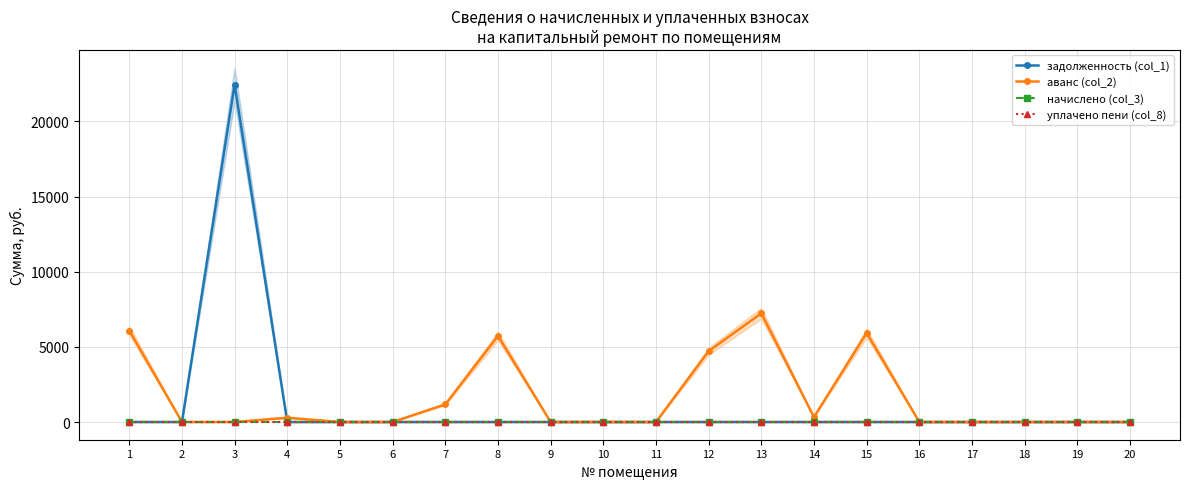

At which category does аванс (col_2) reach its first local valley?

14